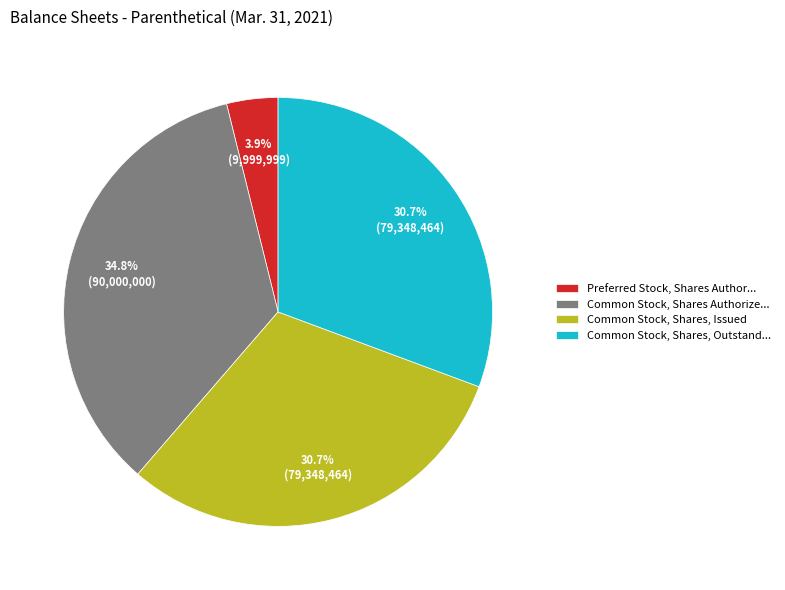

Is it true that Common Stock, Shares, Issued is 31% of the pie?

True